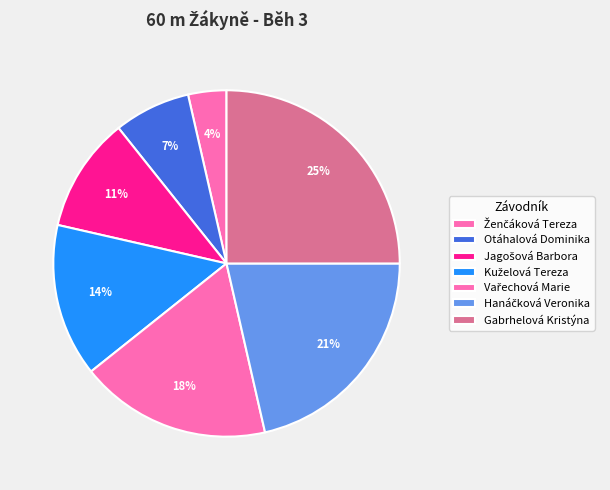

True or false: Ženčáková Tereza accounts for 10% of the total.

False